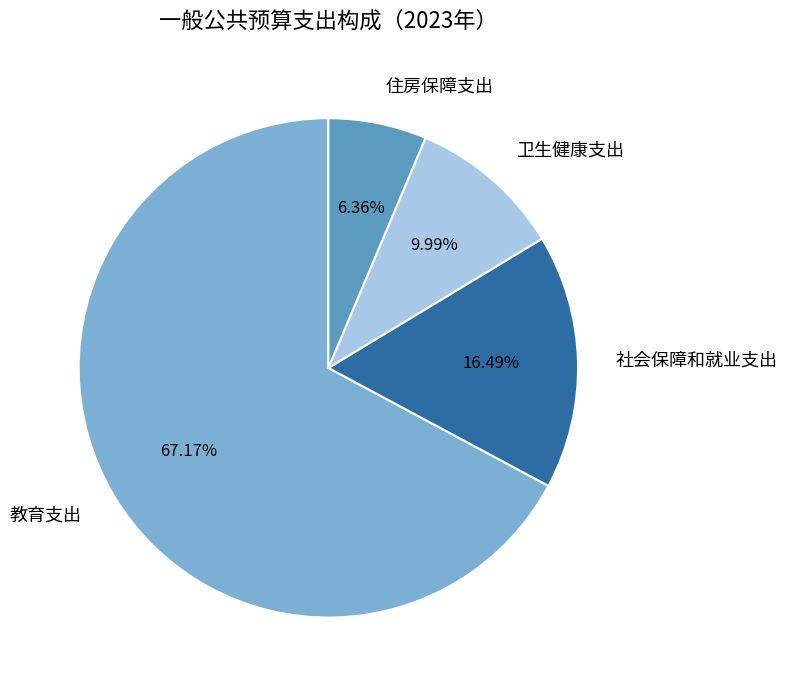

Does 教育支出 account for over 50% of the chart?

Yes